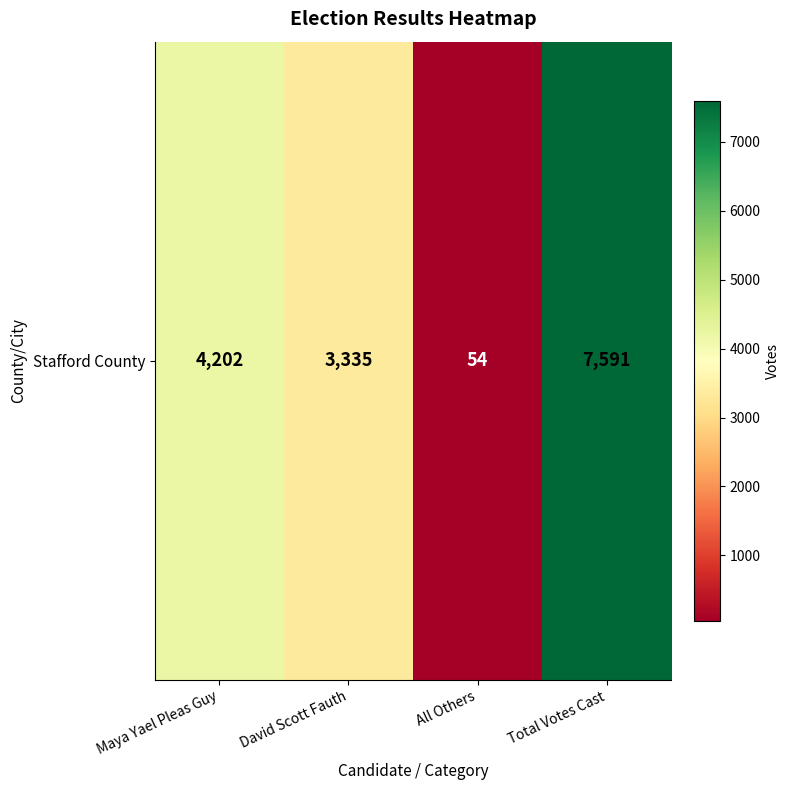

Rank the categories by value from highest to lowest.

Total Votes Cast, Maya Yael Pleas Guy, David Scott Fauth, All Others